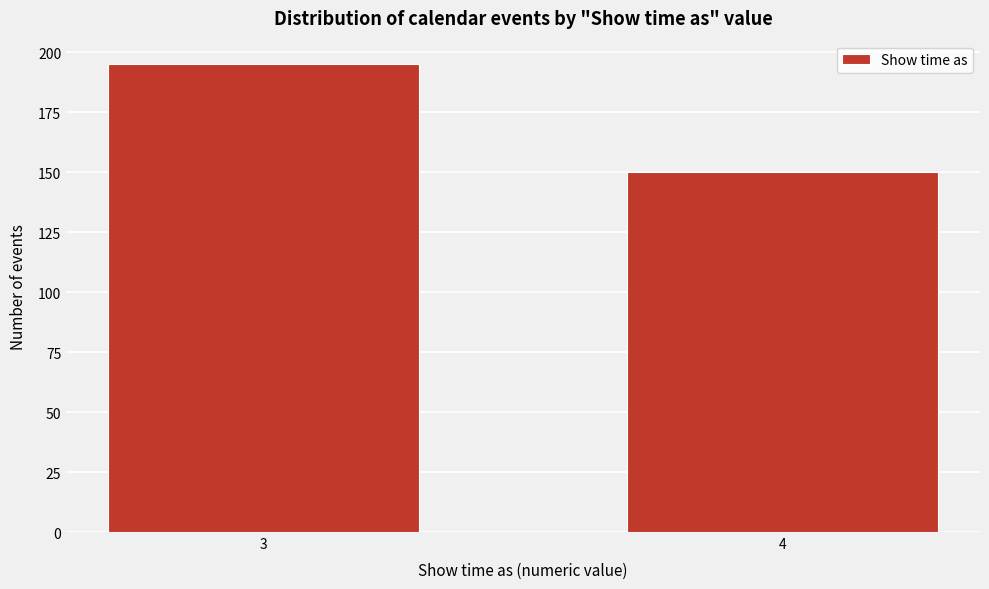

Reading right to left, extract all data points from this chart.

4=150	3=195